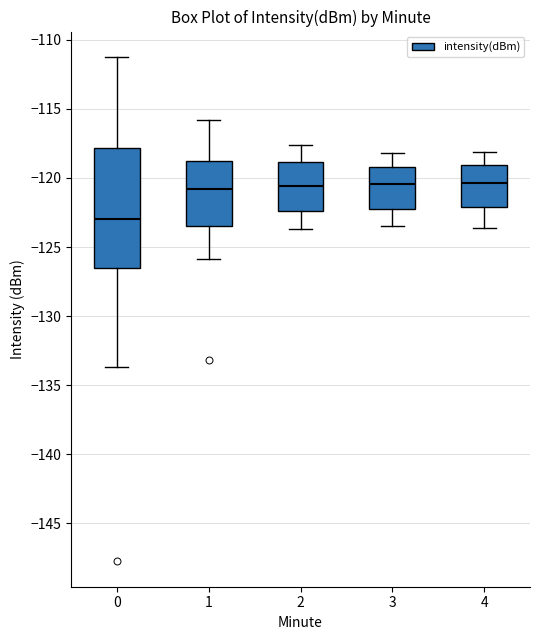

Where does the lower whisker of the box at x = 3 end on the y-axis? The values are not printed on the chart, so give them approximately, as read against the axis.

-123.5